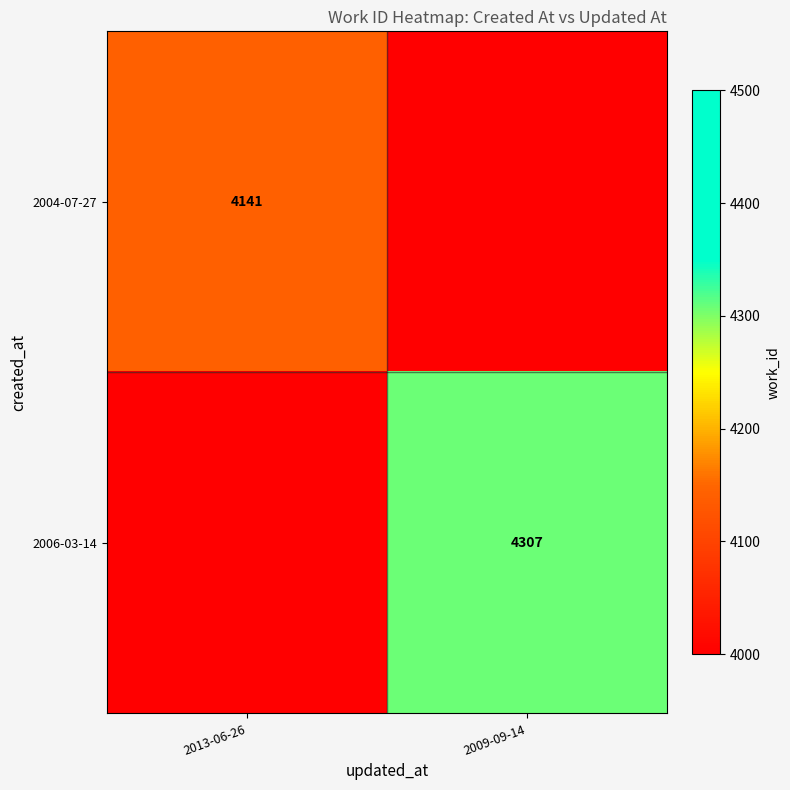

The value of 2004-07-27 at 2013-06-26 is 1834. True or false?

False